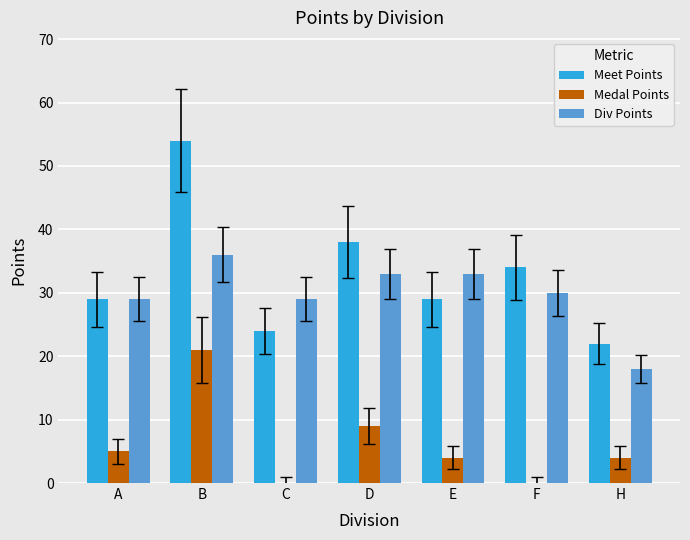

The value of Div Points at C is 19. True or false?

False